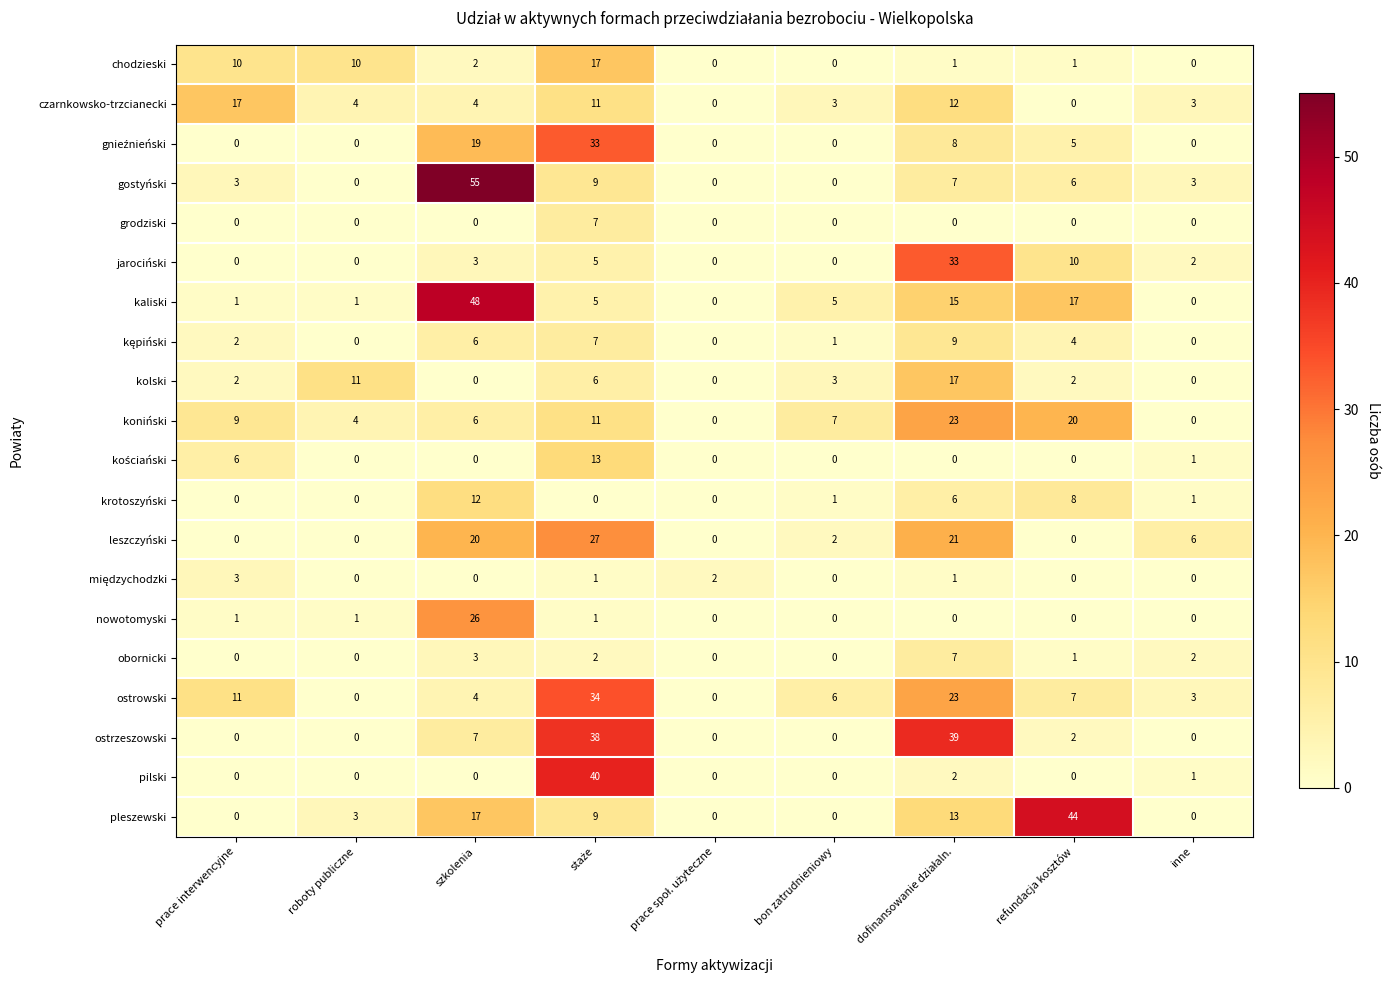

Which series has the largest total across all categories?

kaliski